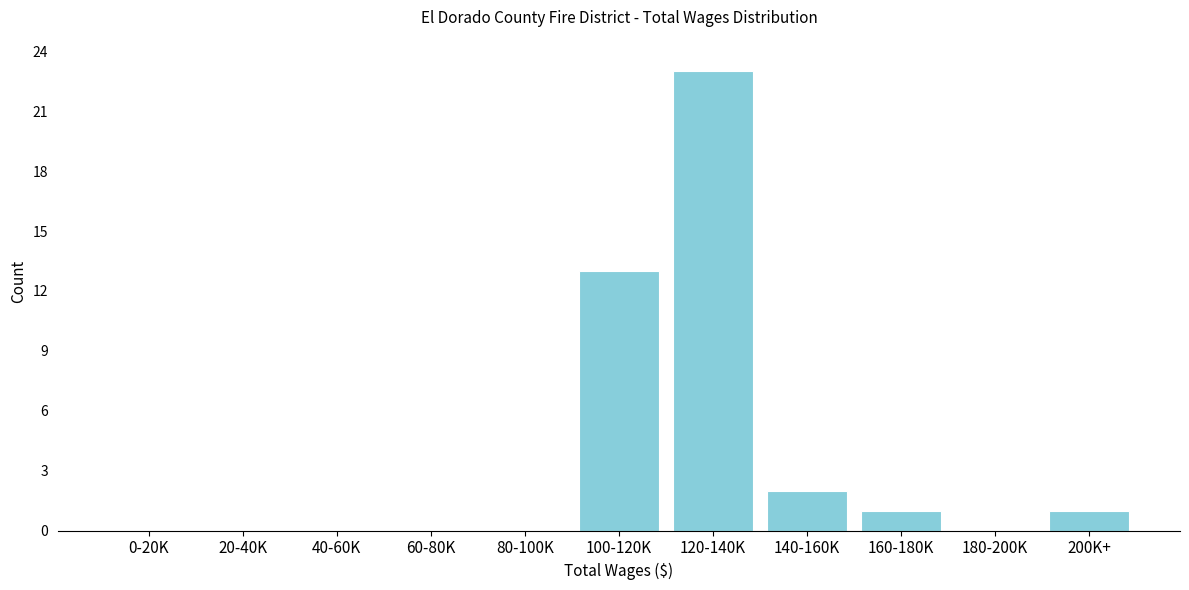

Reading right to left, list all the values displayed in this chart.

200K+=1	180-200K=0	160-180K=1	140-160K=2	120-140K=23	100-120K=13	80-100K=0	60-80K=0	40-60K=0	20-40K=0	0-20K=0